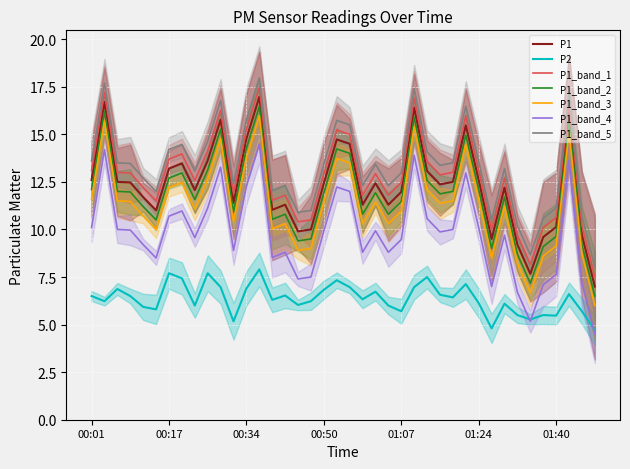

What position from the left is 00:39?

15